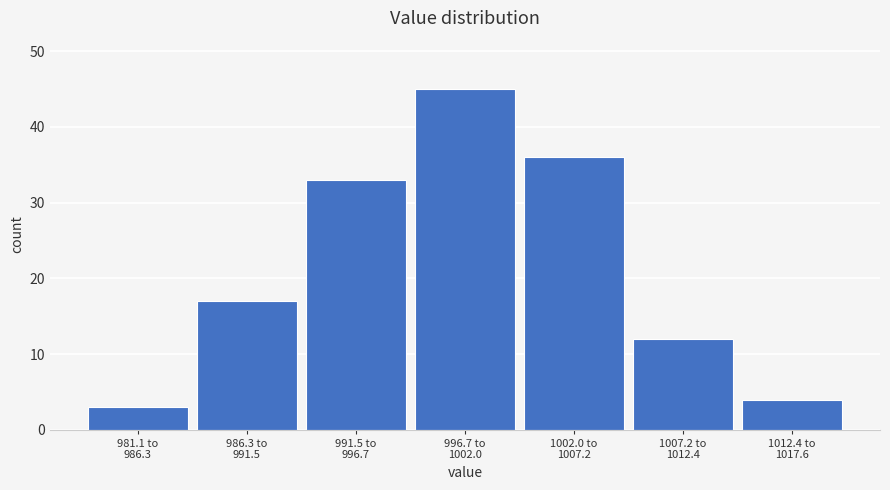

Reading left to right, list all the values displayed in this chart.

3	17	33	45	36	12	4